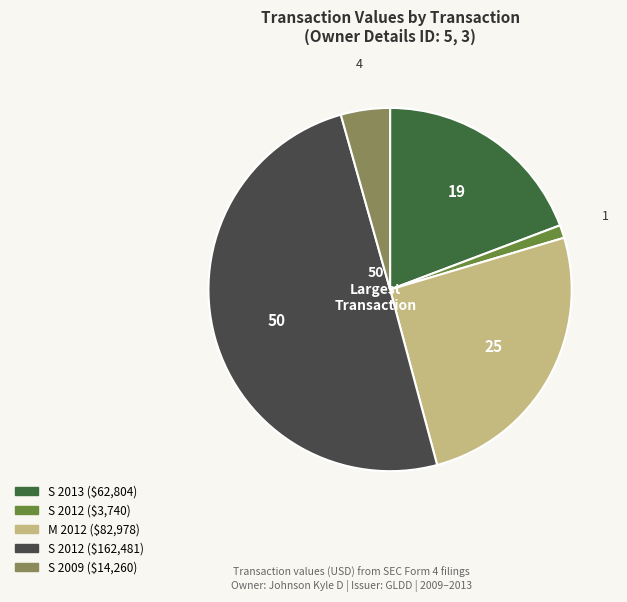

How many segments does this pie chart have?

5